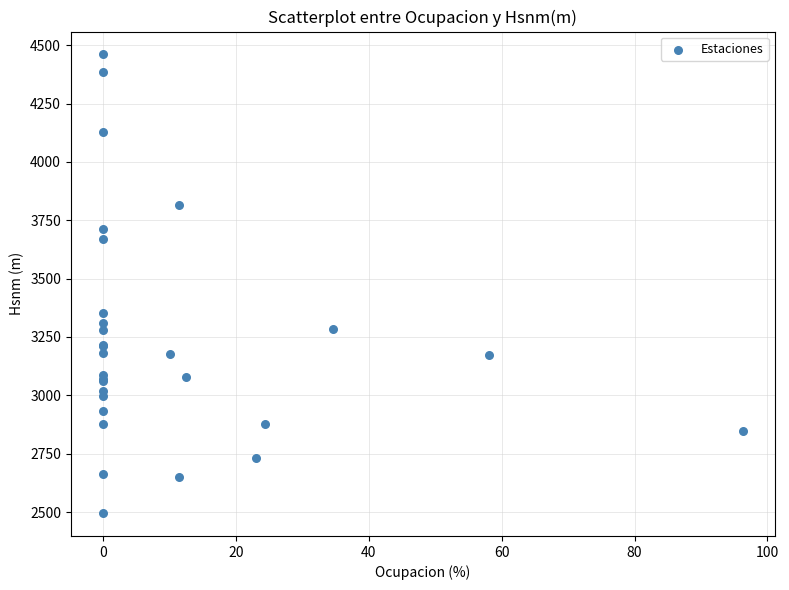

What Y value in the scatter plot is closest to 3478?

3351